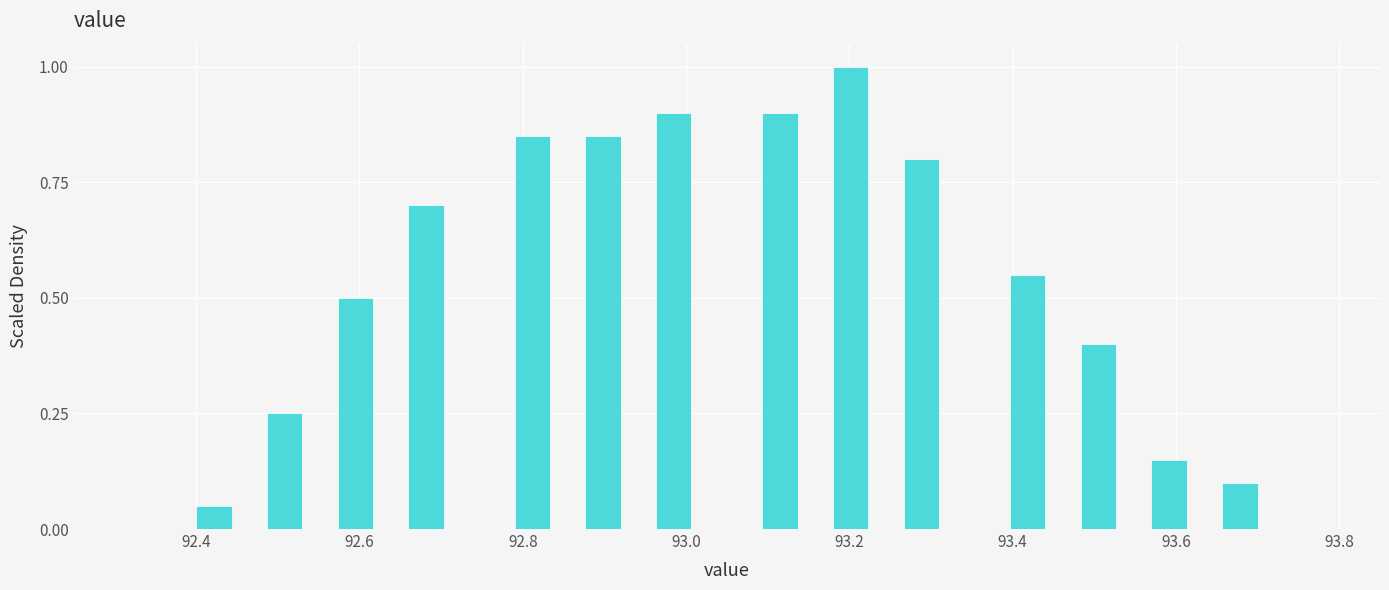

Around what value on the x-axis is the tallest bar? Give the approximate position of its centre, as read against the axis.

93.20